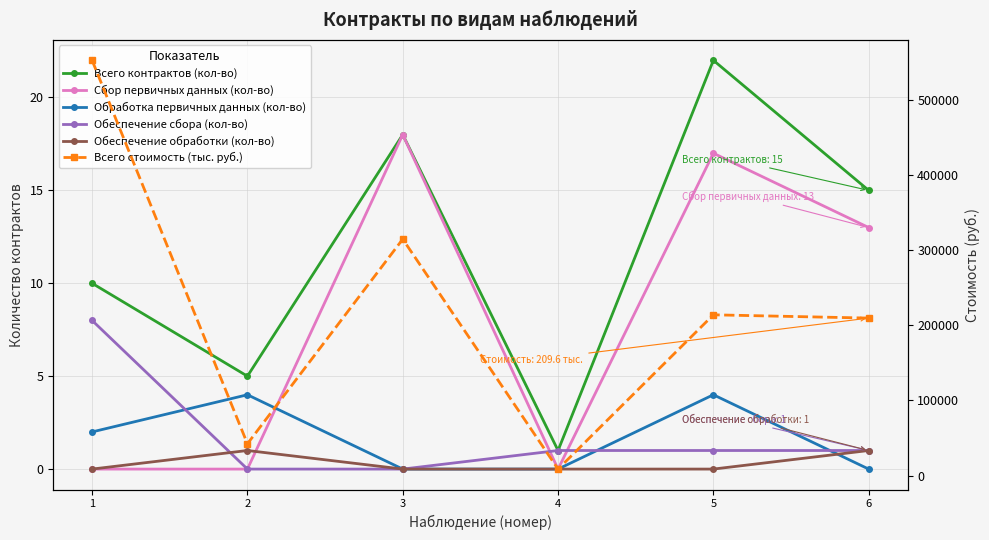

True or false: Обеспечение обработки (кол-во) has a value of 0.6 at 1.

False